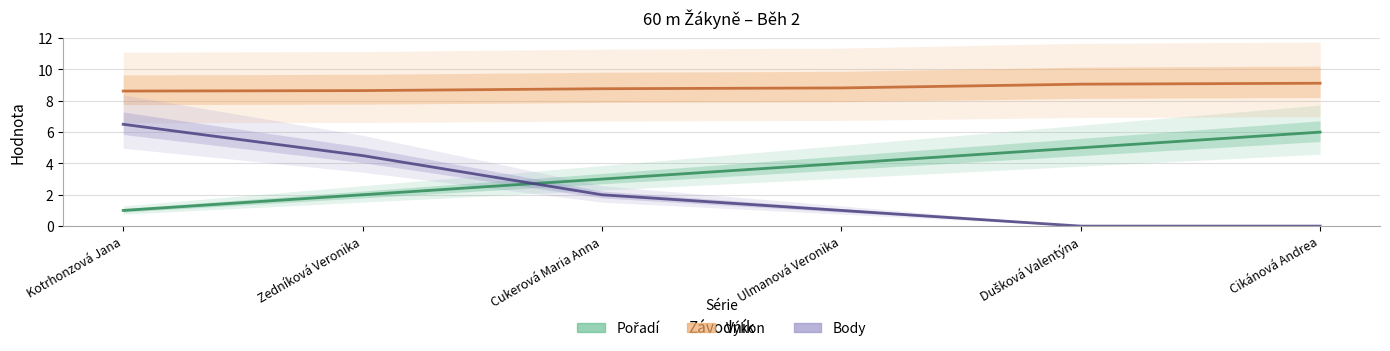

Which label corresponds to the largest value in the chart?

Cikánová Andrea